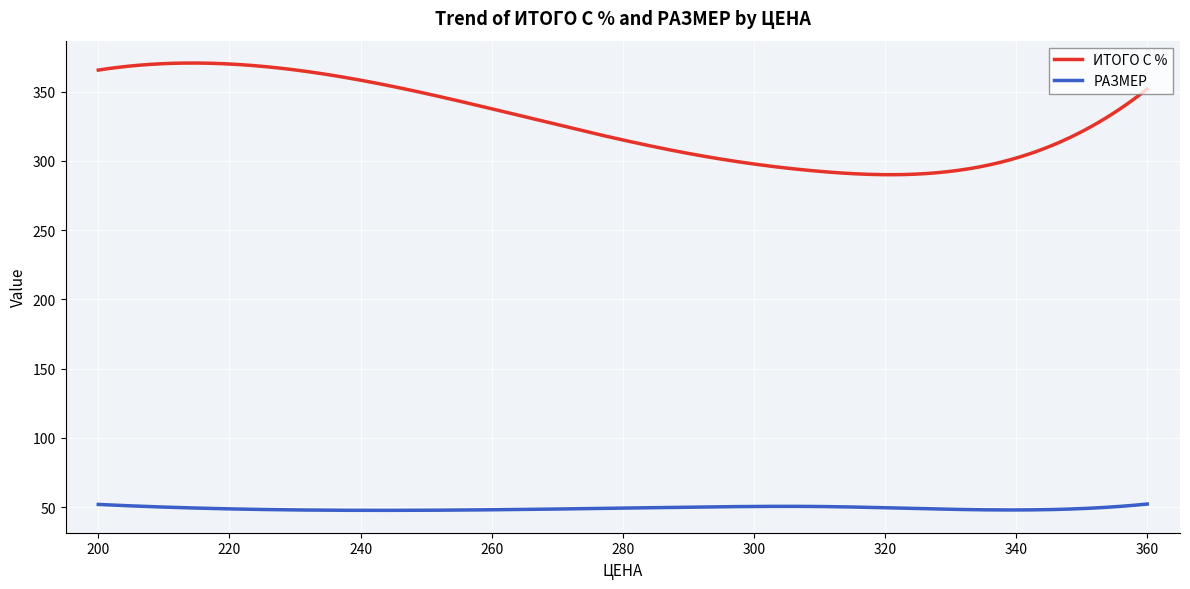

True or false: ИТОГО С % and РАЗМЕР intersect in this chart.

False